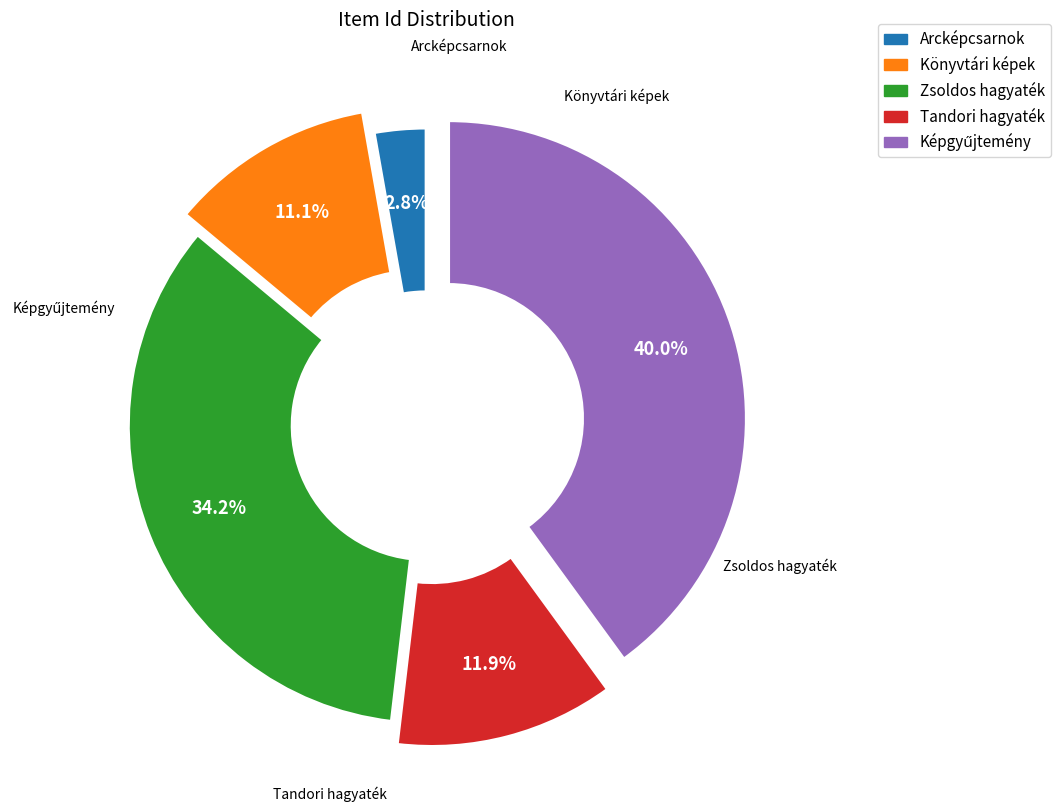

Is there any slice that represents more than half of the pie?

No